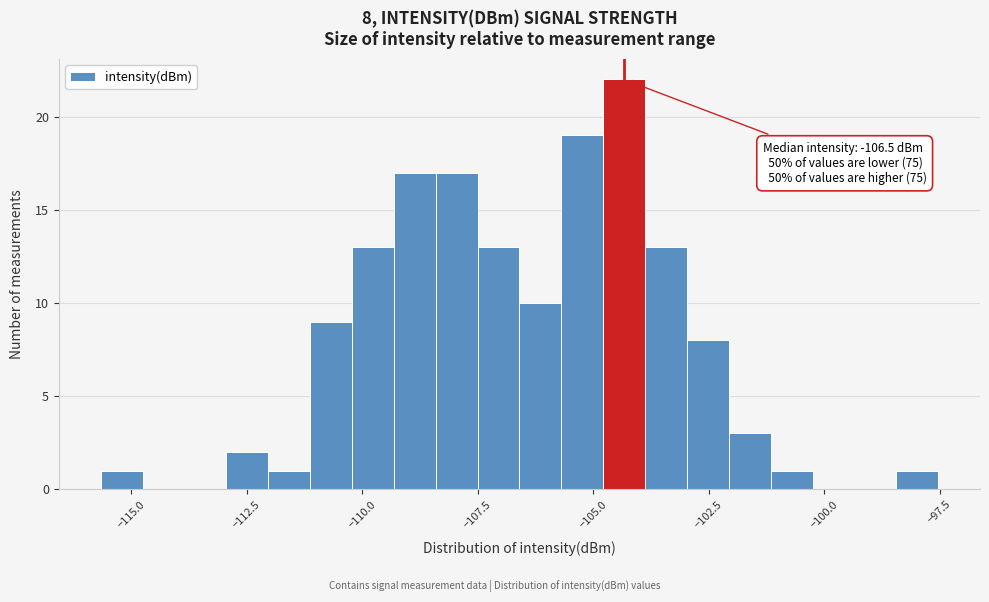

Read against the x-axis, roughly where is the centre of the tallest bar?

-104.5